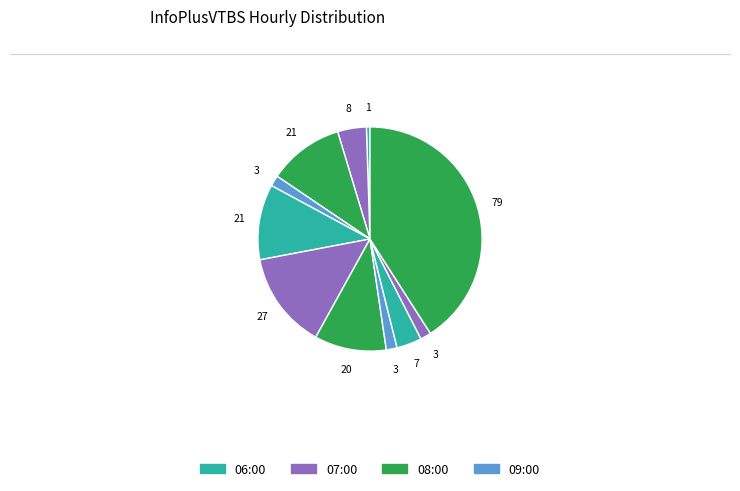

Is there any slice that represents more than half of the pie?

No